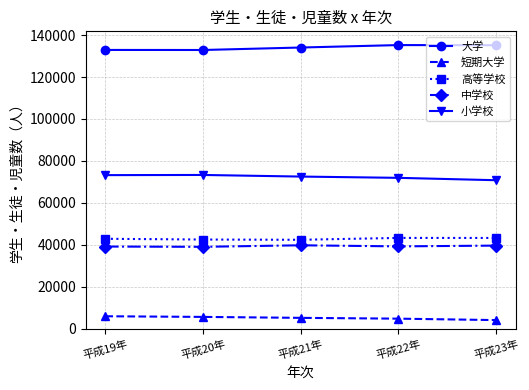

What is the value of the 小学校 point at the 1st from the left?

73223